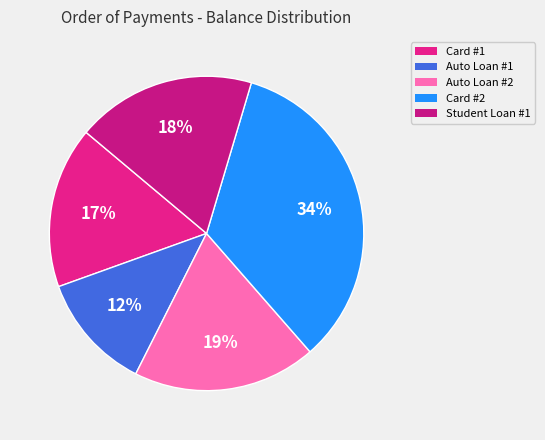

Which category has the smallest portion of the pie?

Auto Loan #1